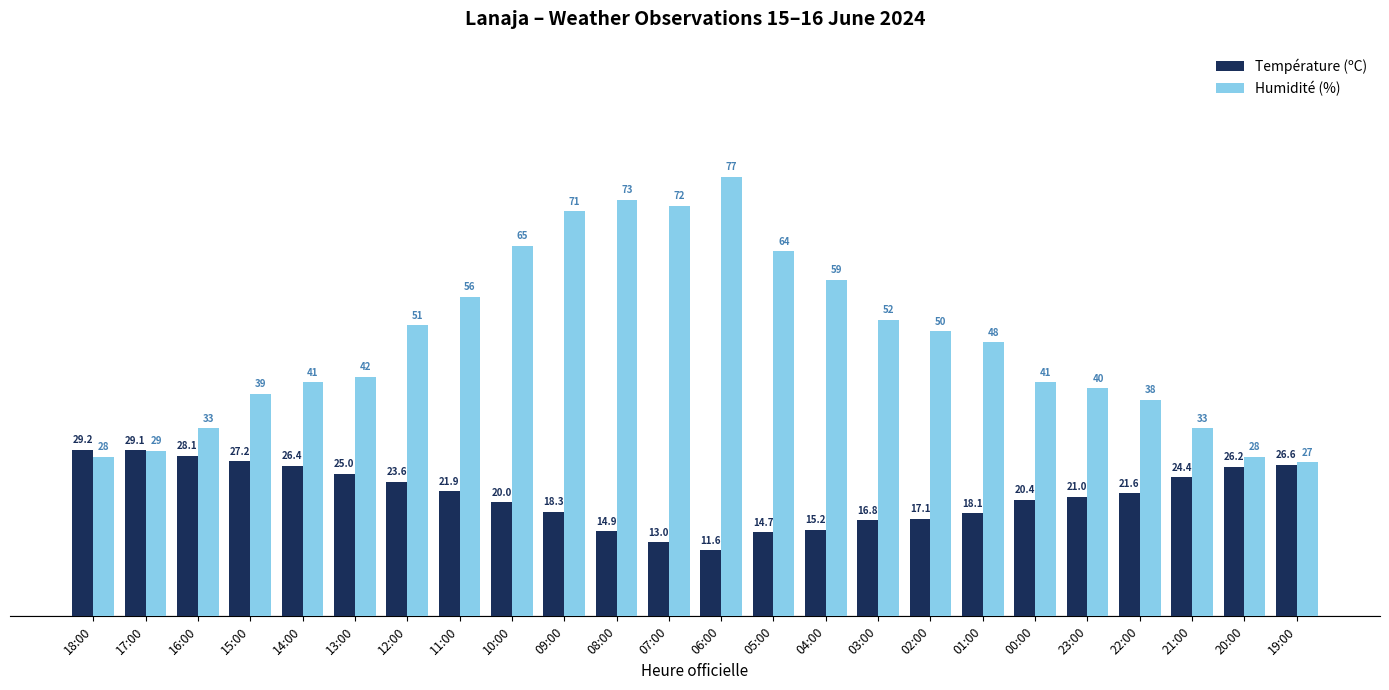

The Humidité (%) series shows 33.0 at 21:00. True or false?

True